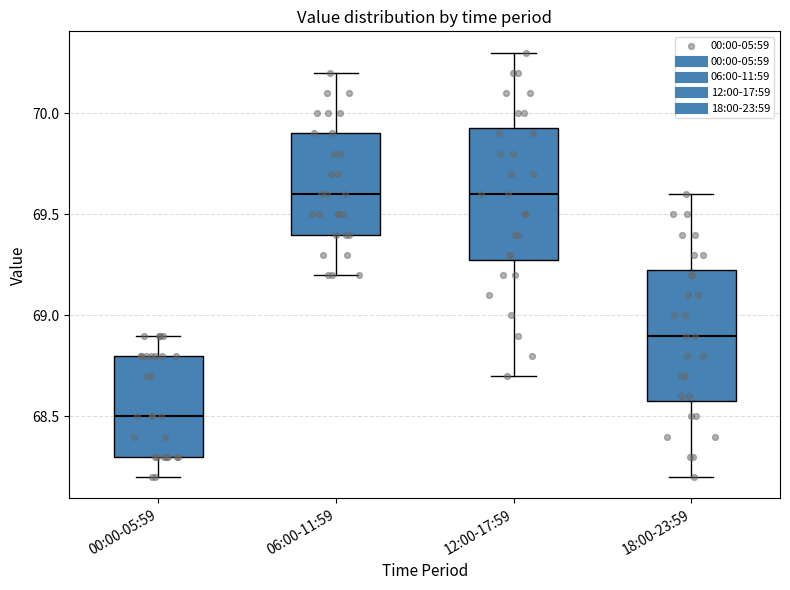

Reading left to right, read every box against the y-axis: the position of its median line, the range the box covers, and the ends of its whiskers. The values are not printed on the chart, so give them approximately, as read against the axis.

00:00-05:59: median 68.50, box 68.30 to 68.80, whiskers 68.20 to 68.90
06:00-11:59: median 69.60, box 69.40 to 69.90, whiskers 69.20 to 70.20
12:00-17:59: median 69.60, box 69.30 to 69.95, whiskers 68.70 to 70.30
18:00-23:59: median 68.90, box 68.60 to 69.25, whiskers 68.20 to 69.60